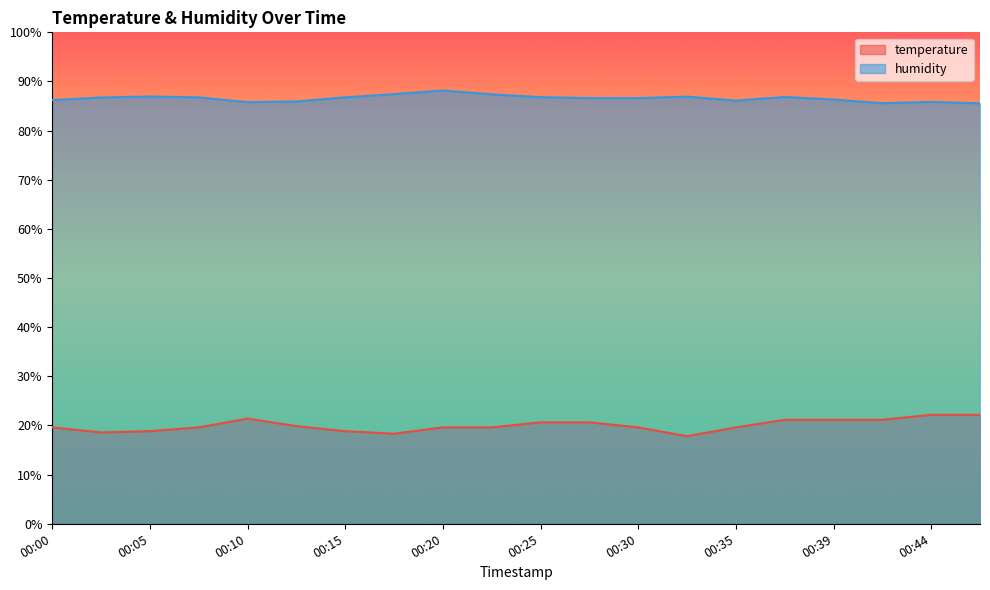

Between 00:05 and 00:22, which is larger?

00:22